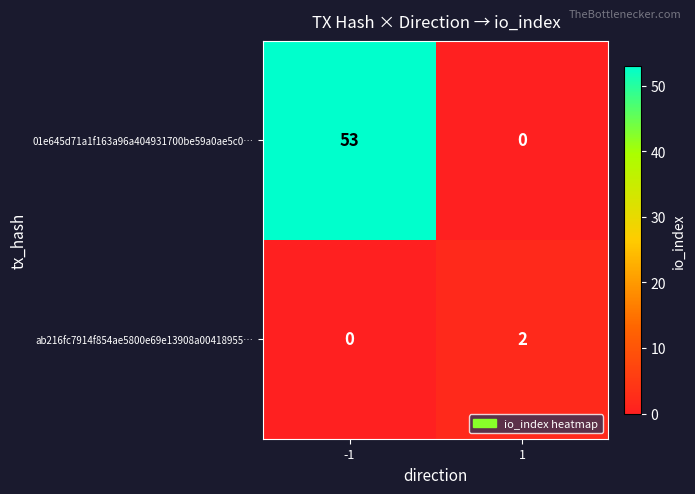

Which category has the highest value across all series?

-1